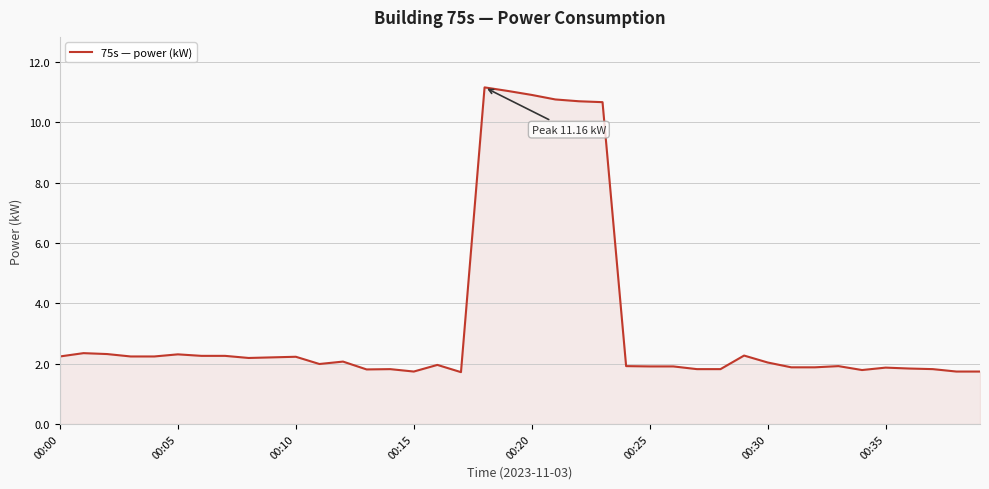

What is the maximum value shown in the chart?

11.2